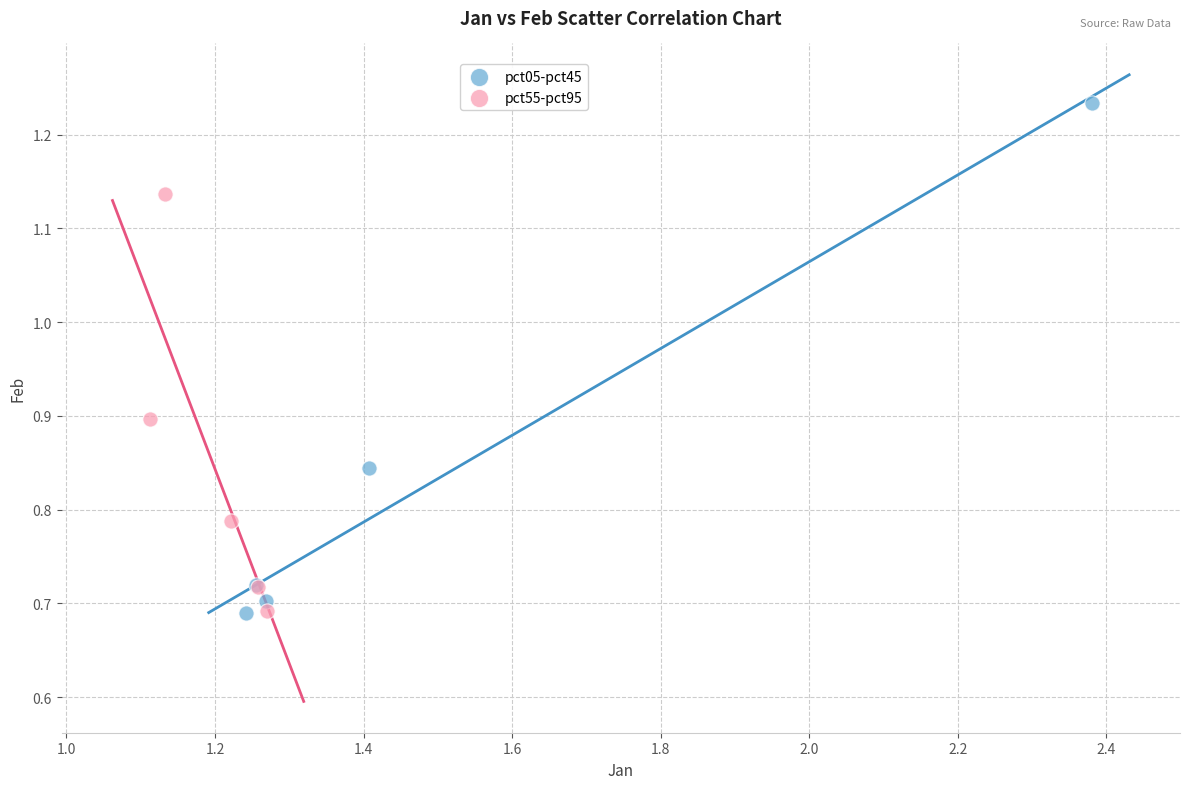

Which series reaches the maximum Y coordinate?

pct05-pct45